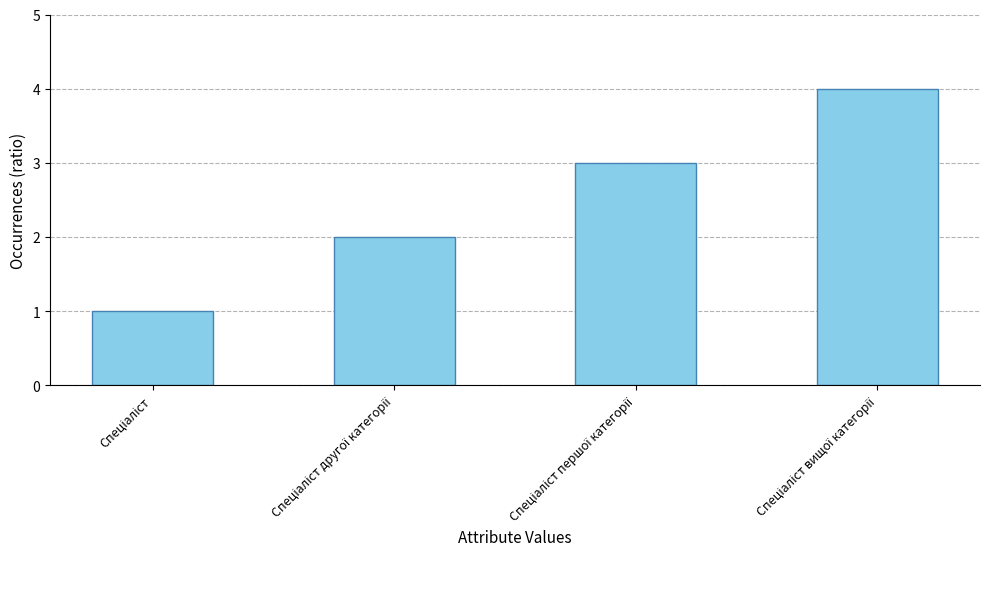

What is the maximum value shown in the chart?

4